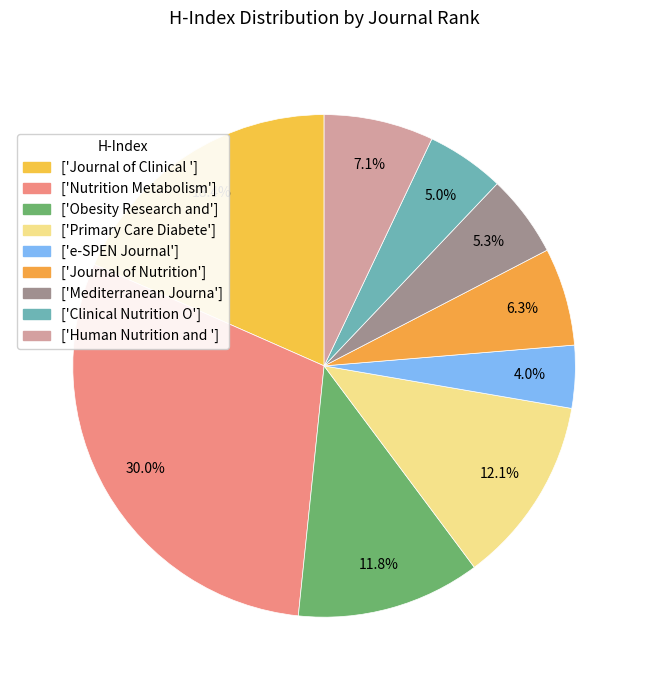

To the nearest percent, what is the difference between the largest and smallest slice percentages?

26%